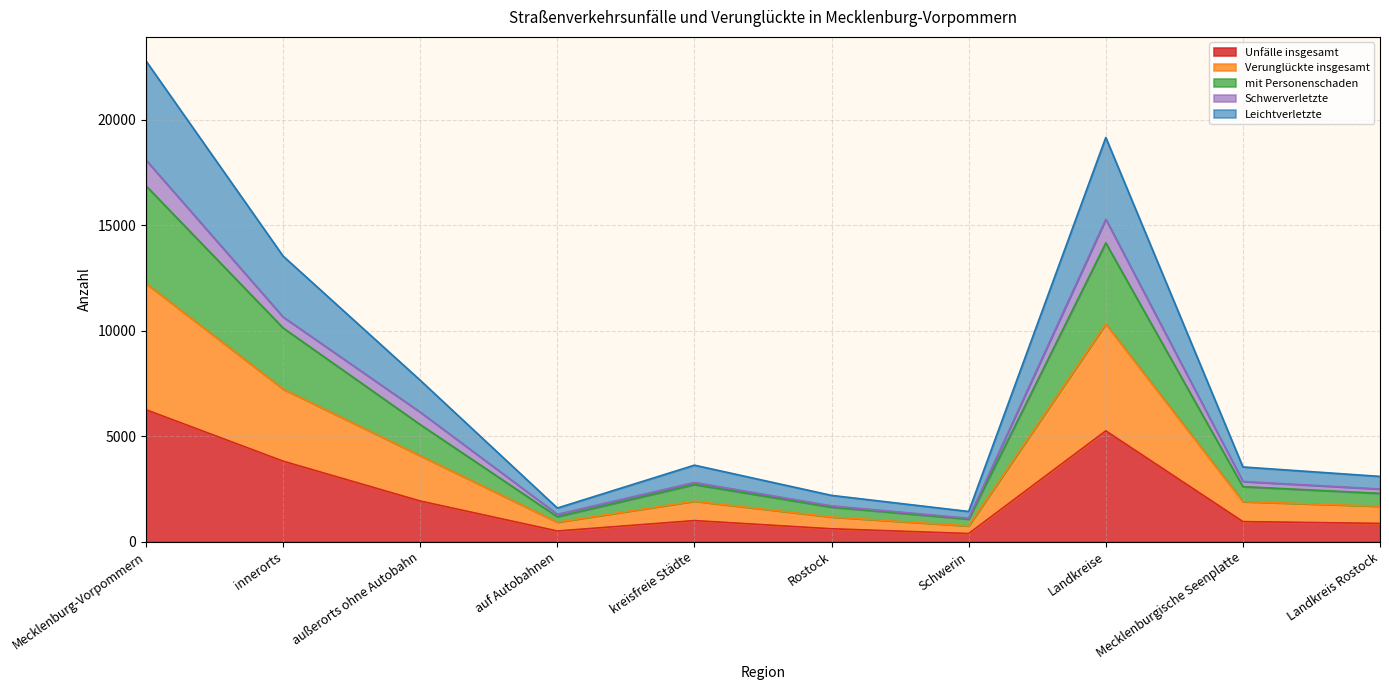

What is the sum of all Unfälle insgesamt values?

21583